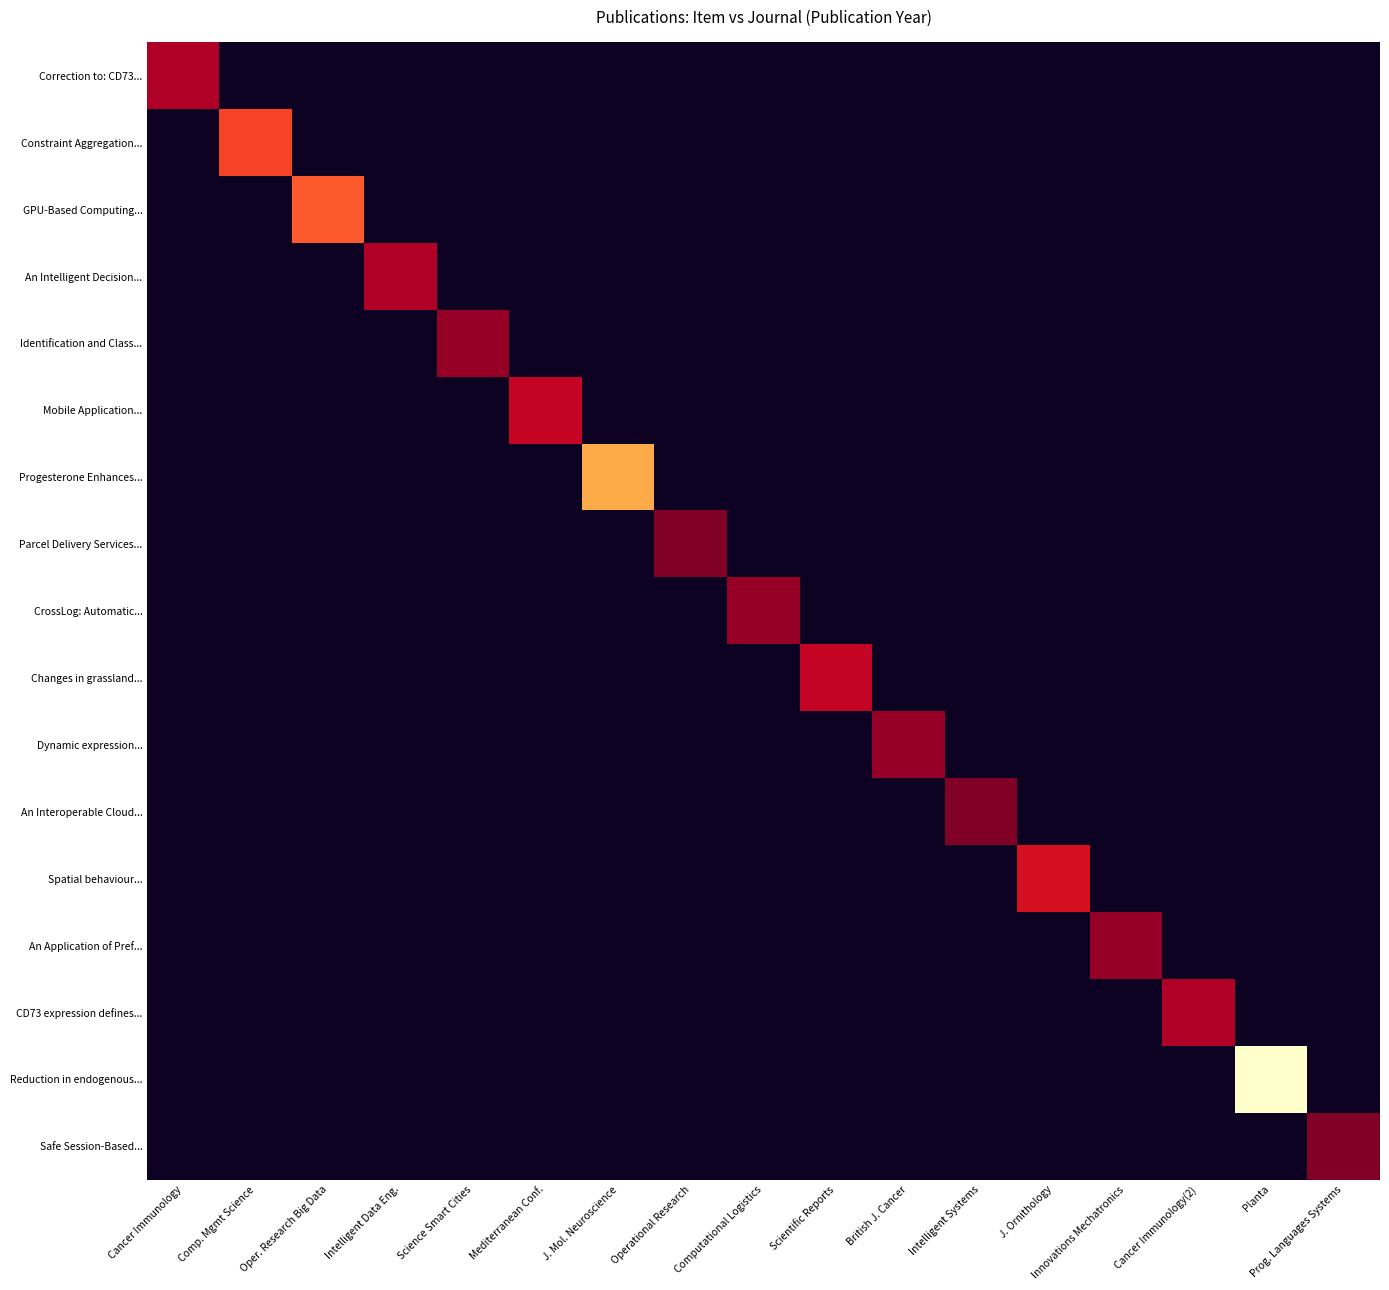

Count the number of data series in this chart.

17